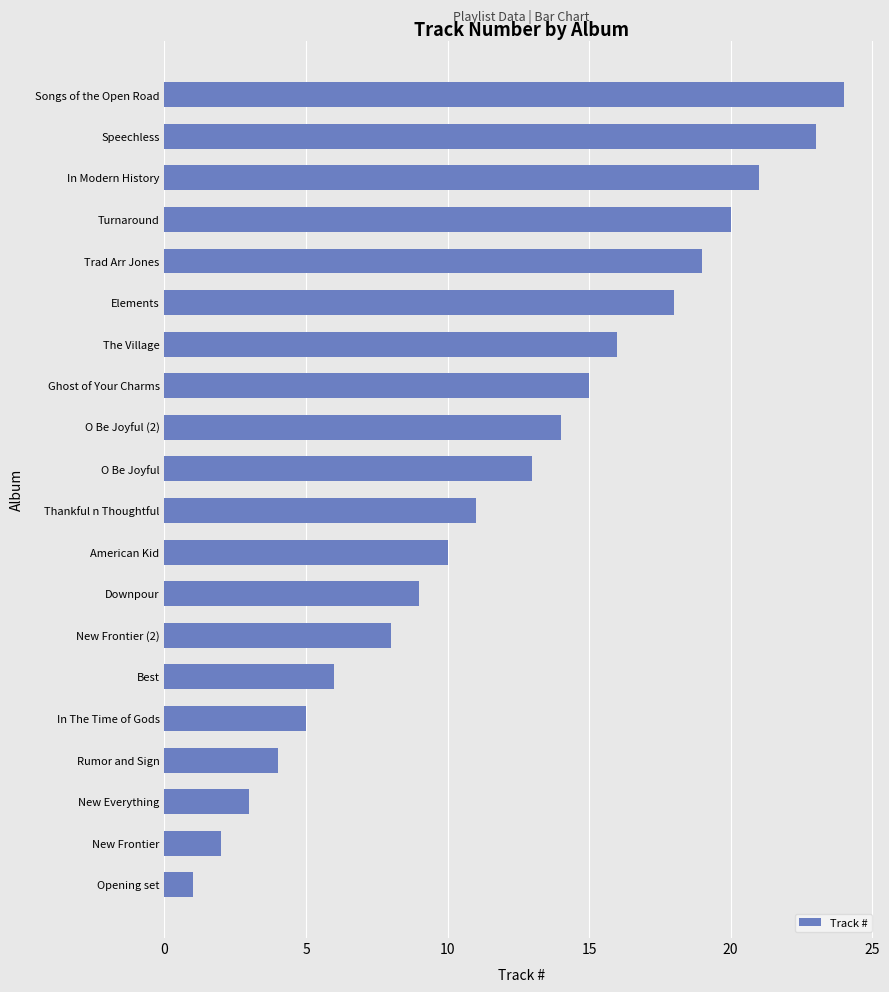

What is the change in value from New Frontier to Songs of the Open Road?

+22